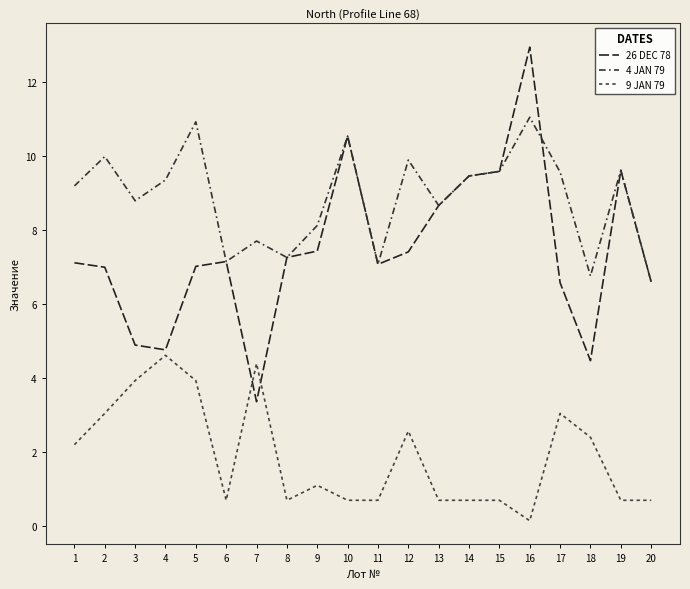

Which label corresponds to the largest value in the chart?

16